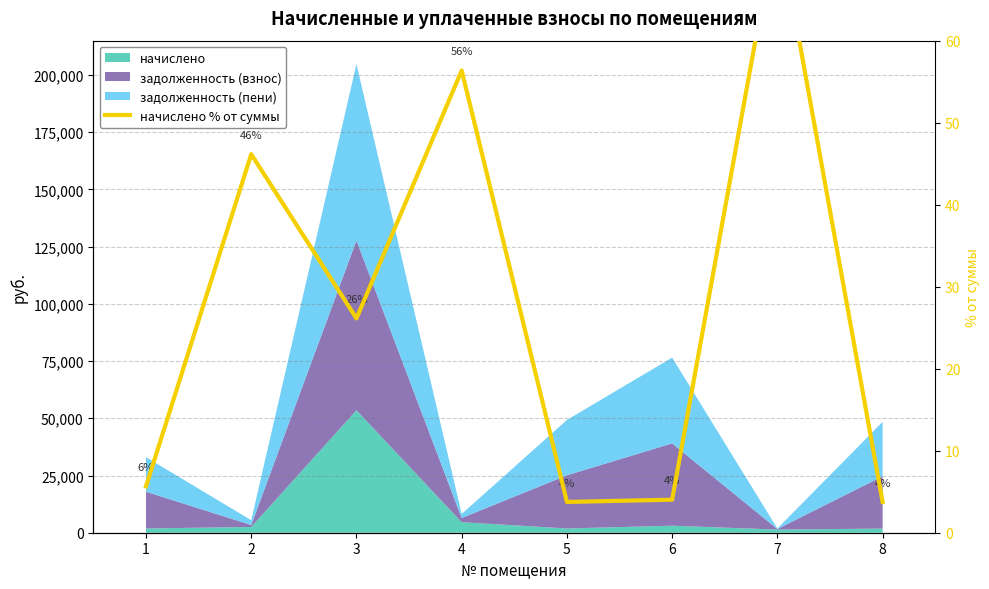

List the labels in order of value, largest first.

7, 4, 2, 3, 1, 6, 8, 5